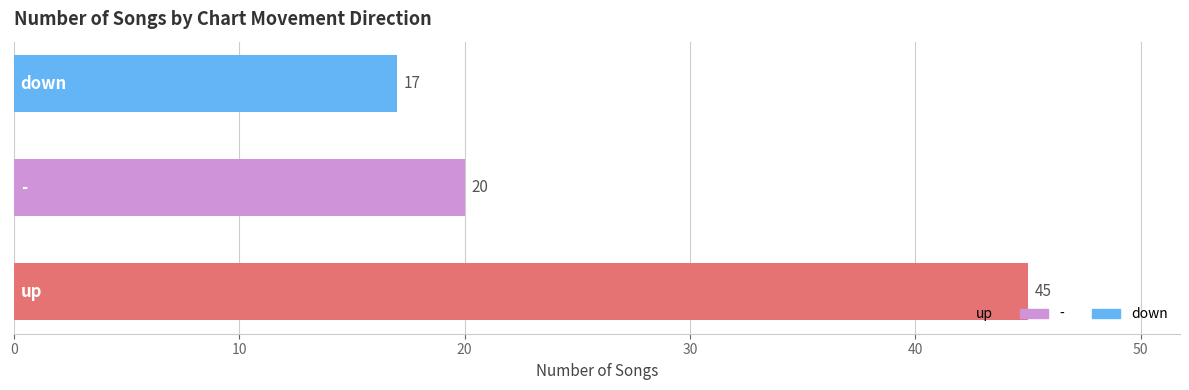

Count the values in the range 17 to 45.

3